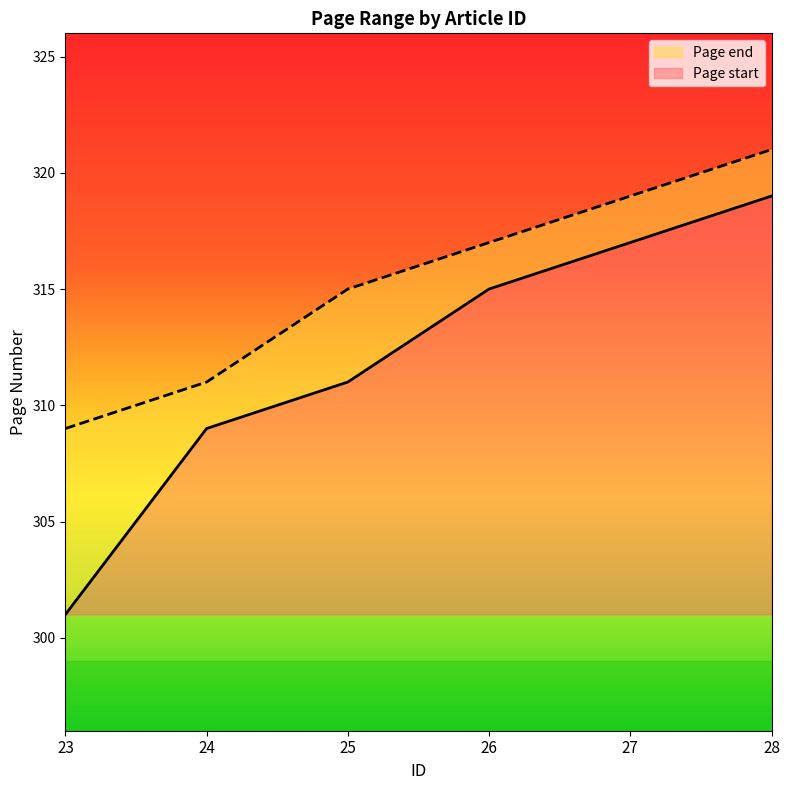

What are all the series names shown in the legend?

Page end, Page start